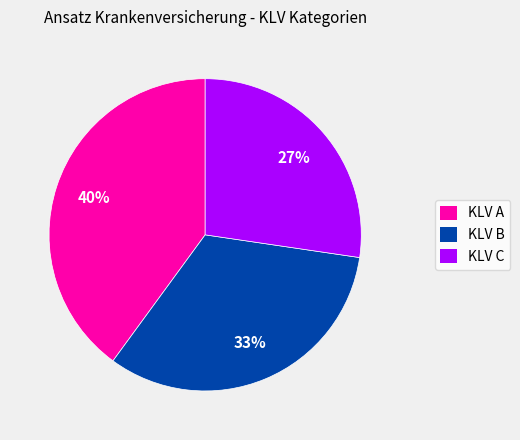

Is it true that KLV C is 27% of the pie?

True